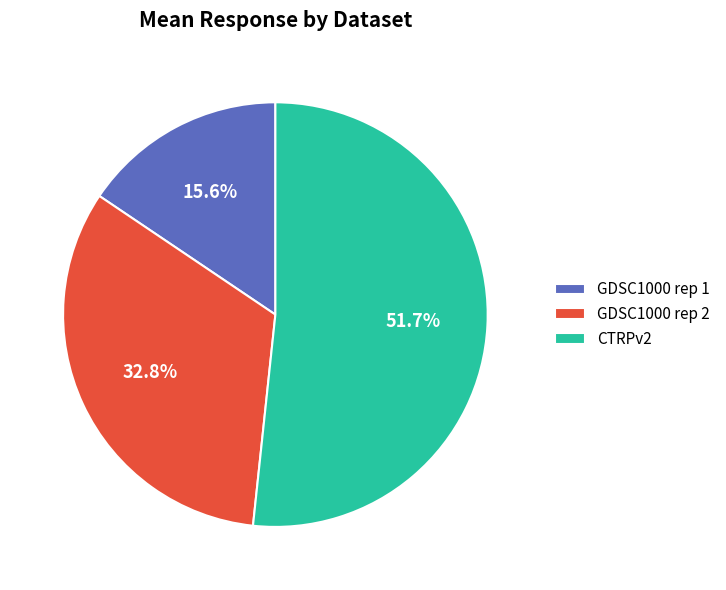

Is there any slice that represents more than half of the pie?

Yes